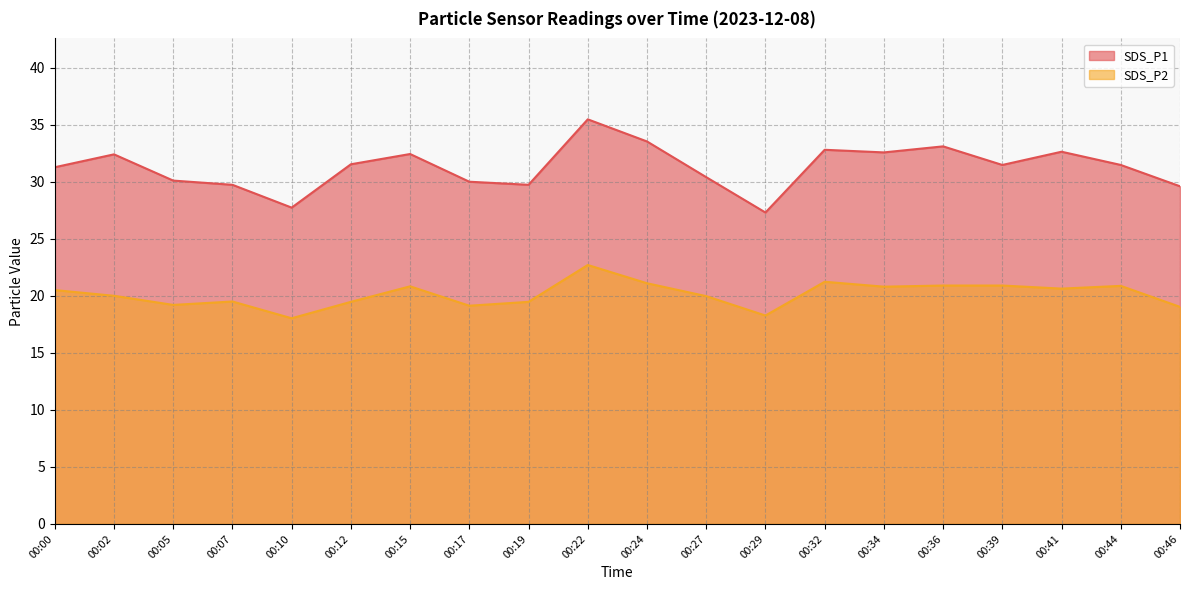

What are all the series names shown in the legend?

SDS_P1, SDS_P2